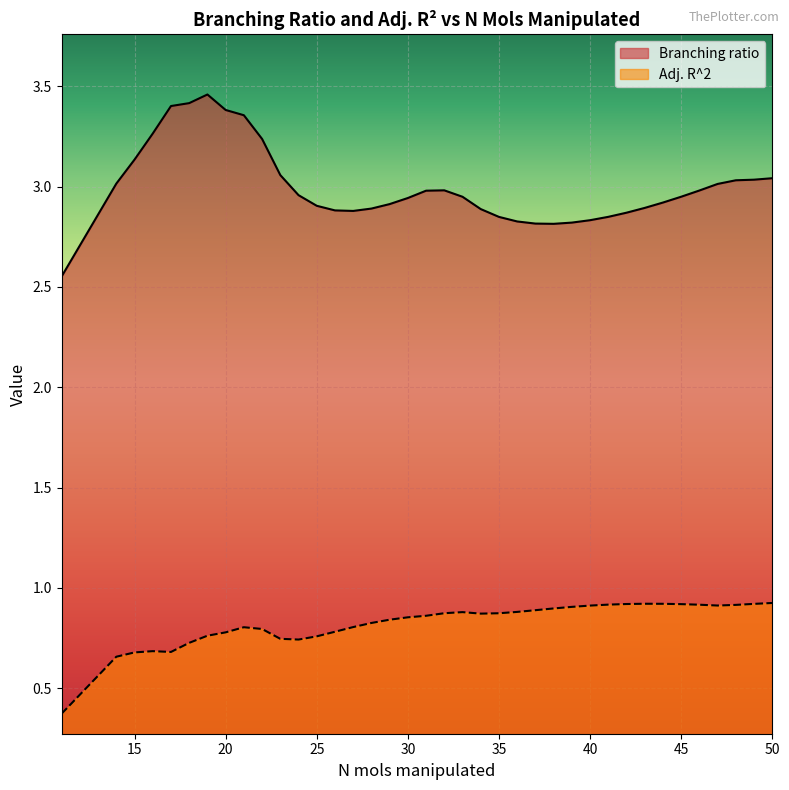

What is the lowest value of the Branching ratio series?

2.6